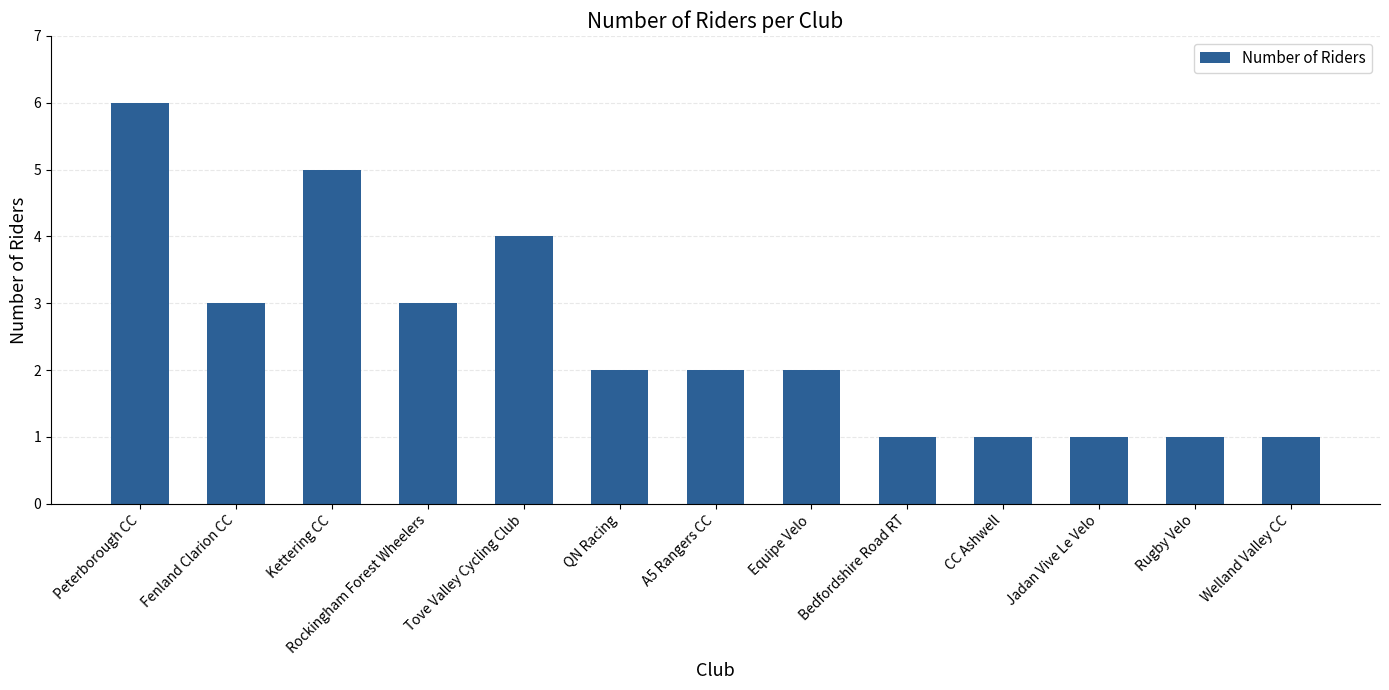

Read the value at Peterborough CC.

6